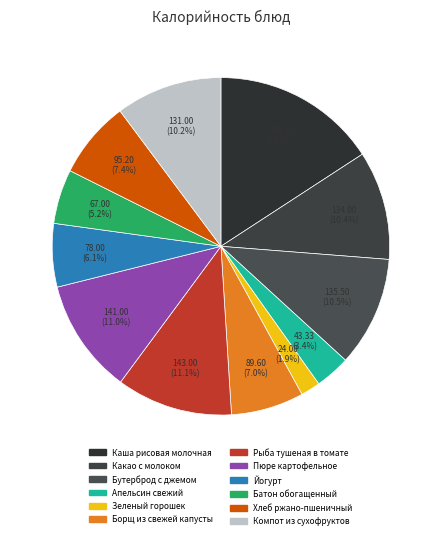

To the nearest percent, what is the difference between the Бутерброд с джемом and Апельсин свежий slice percentages?

7%